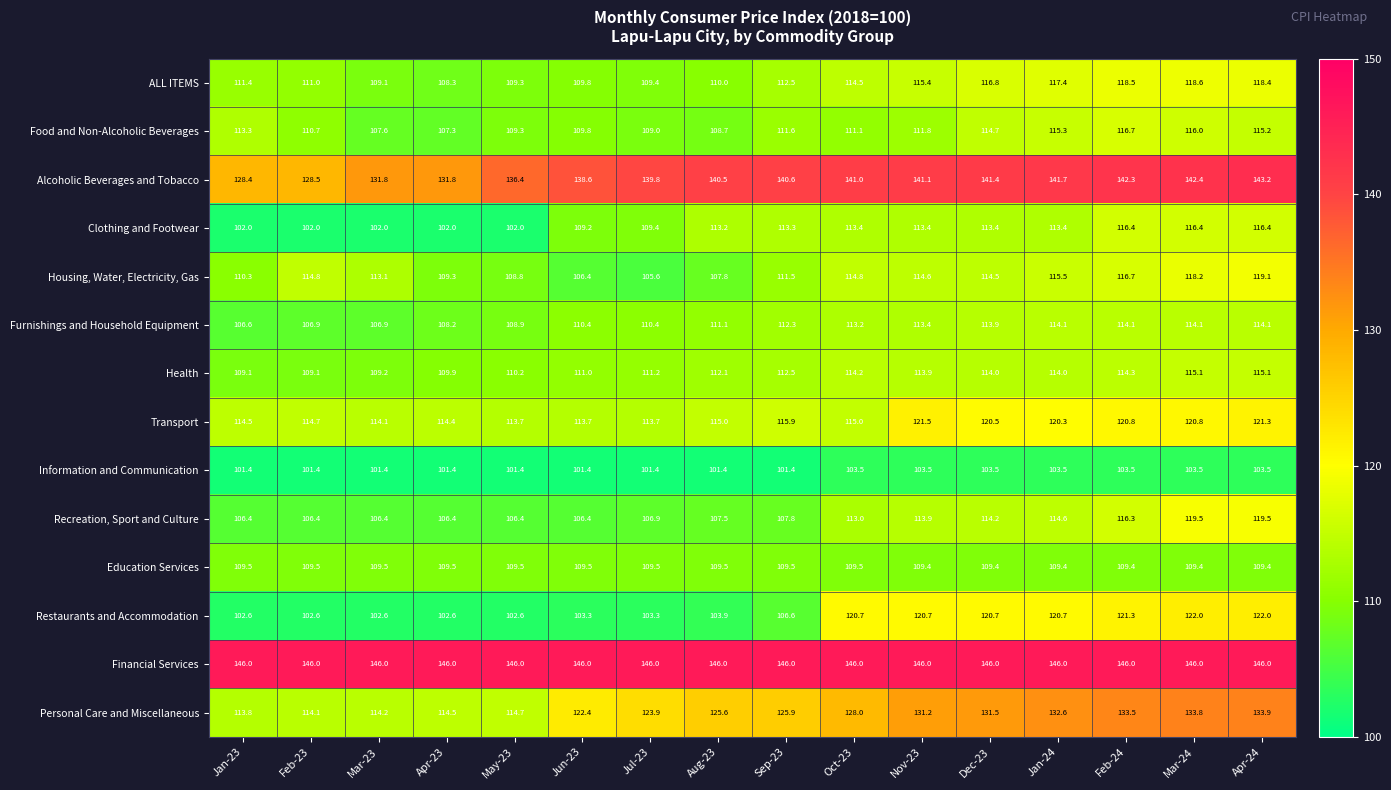

What is the total value across all series at Jul-23?

1599.5